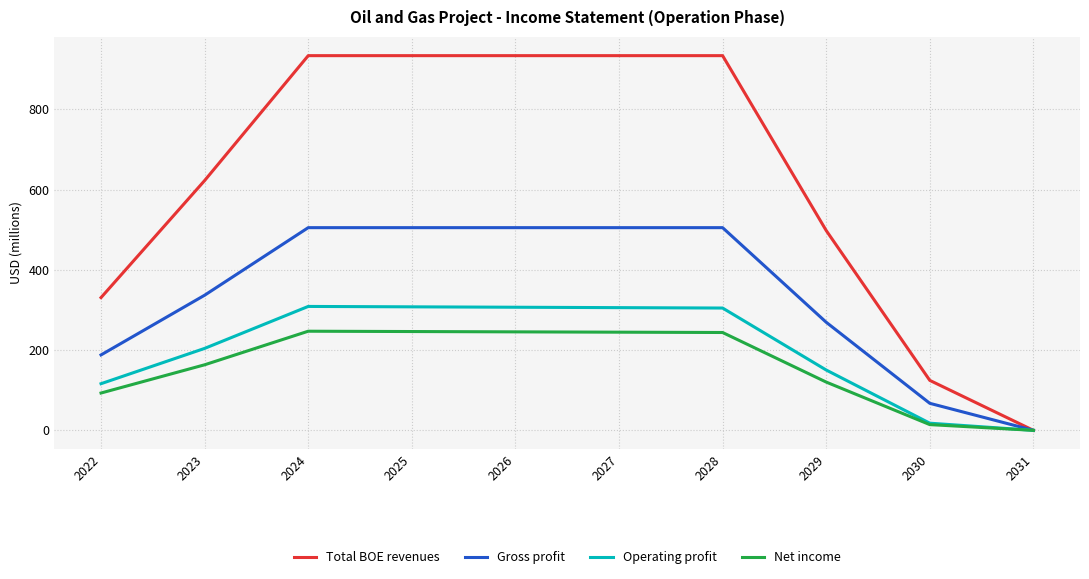

Is this an area chart (filled region under the line)?

No